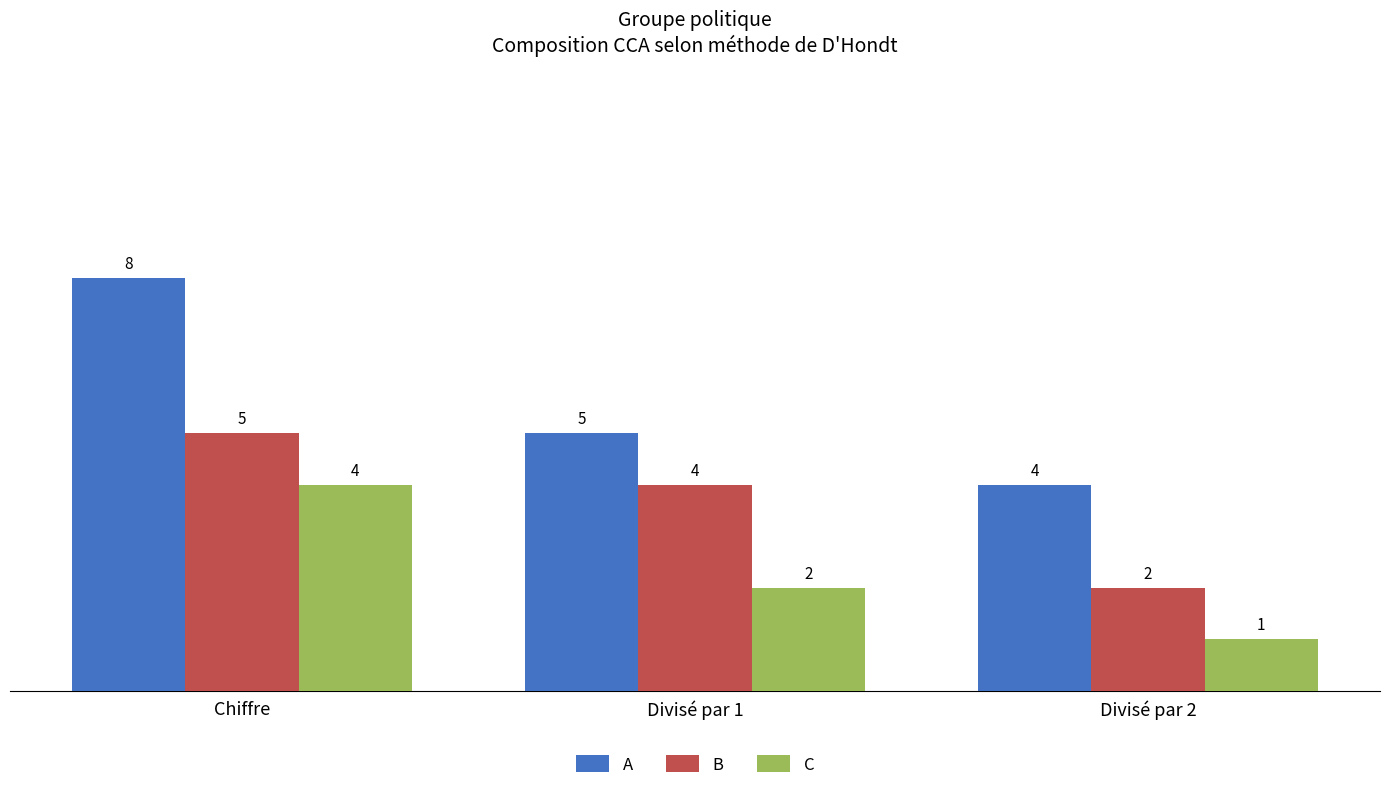

What is the difference between the highest and lowest values at Divisé par 1?

3